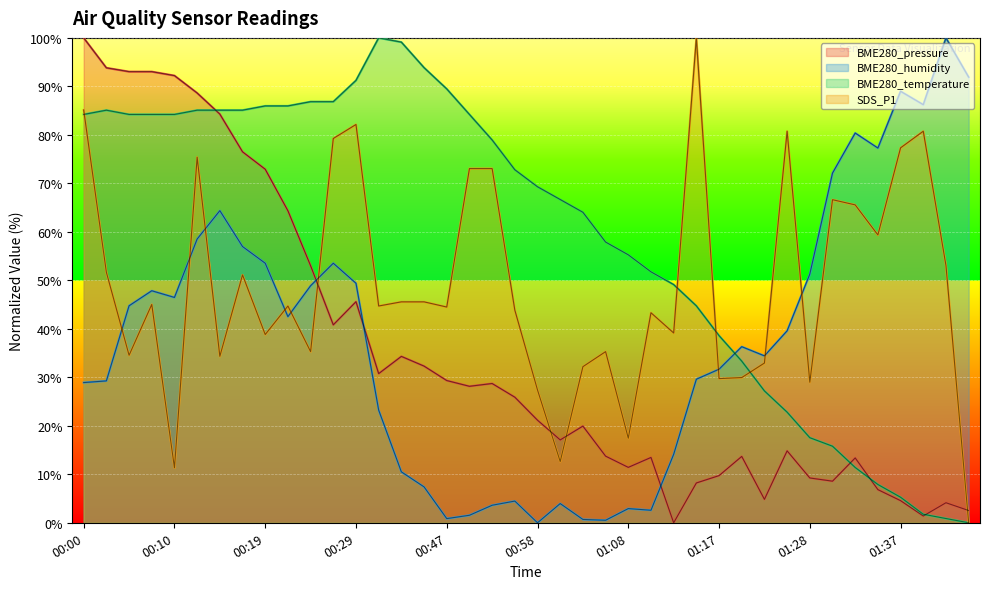

What is the difference between the highest and lowest values at 00:10?

80.9